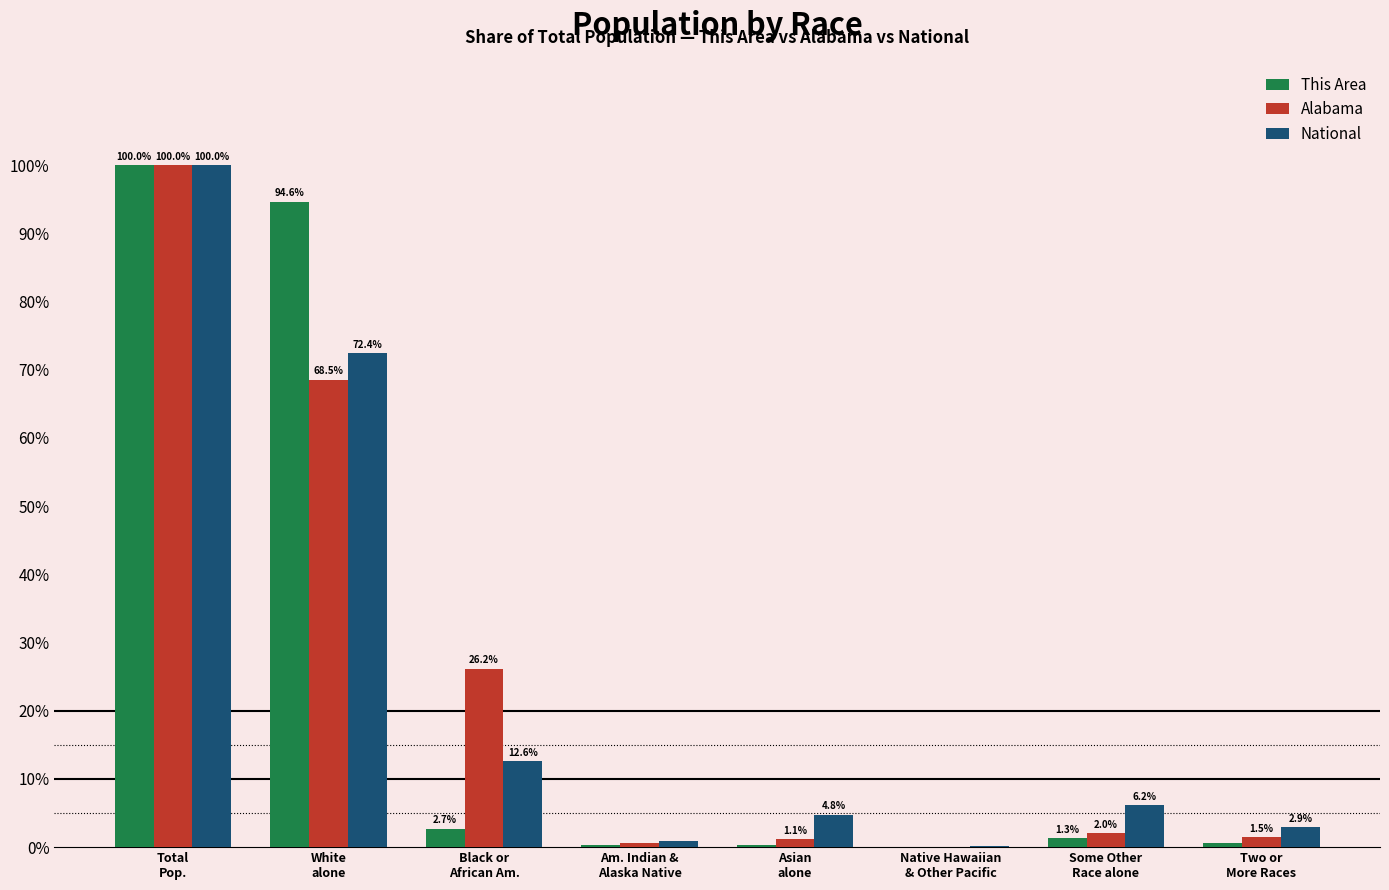

Is it true that Alabama equals 26.2 at Black or
African Am.?

True